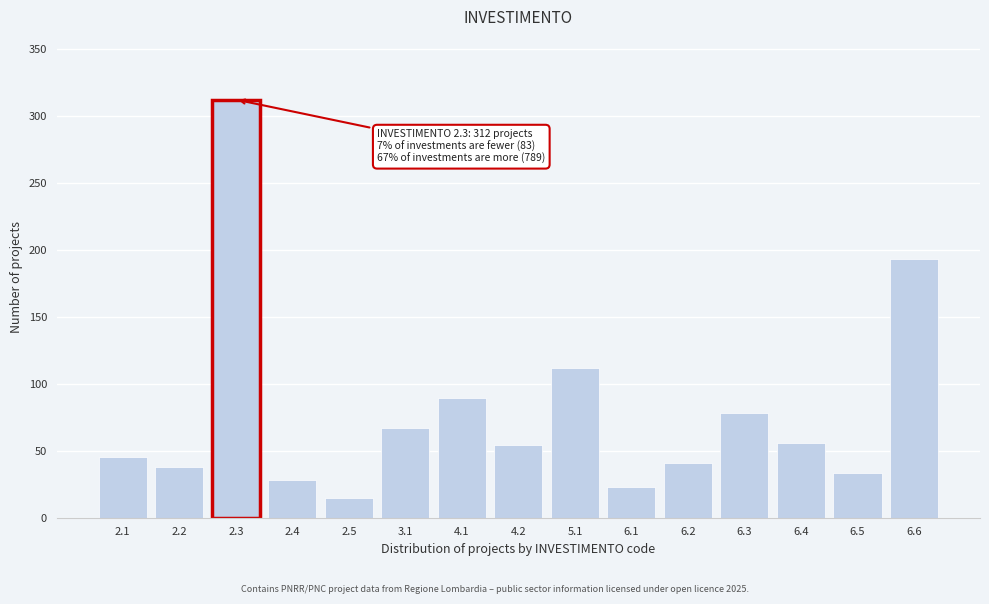

Reading right to left, extract all data points from this chart.

193	33	56	78	41	23	112	54	89	67	15	28	312	38	45